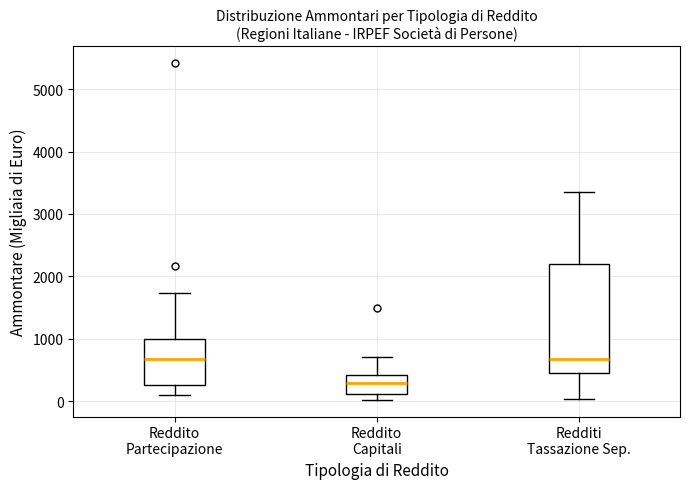

Which box is the tallest, from its lower edge to its upper edge?

Redditi Tassazione Sep.